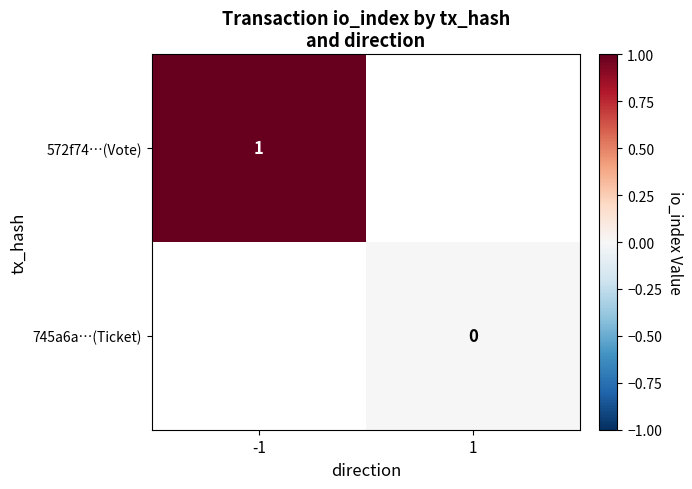

Is the value of 745a6a…(Ticket) at 1 greater than the value of 572f74…(Vote) at -1?

No